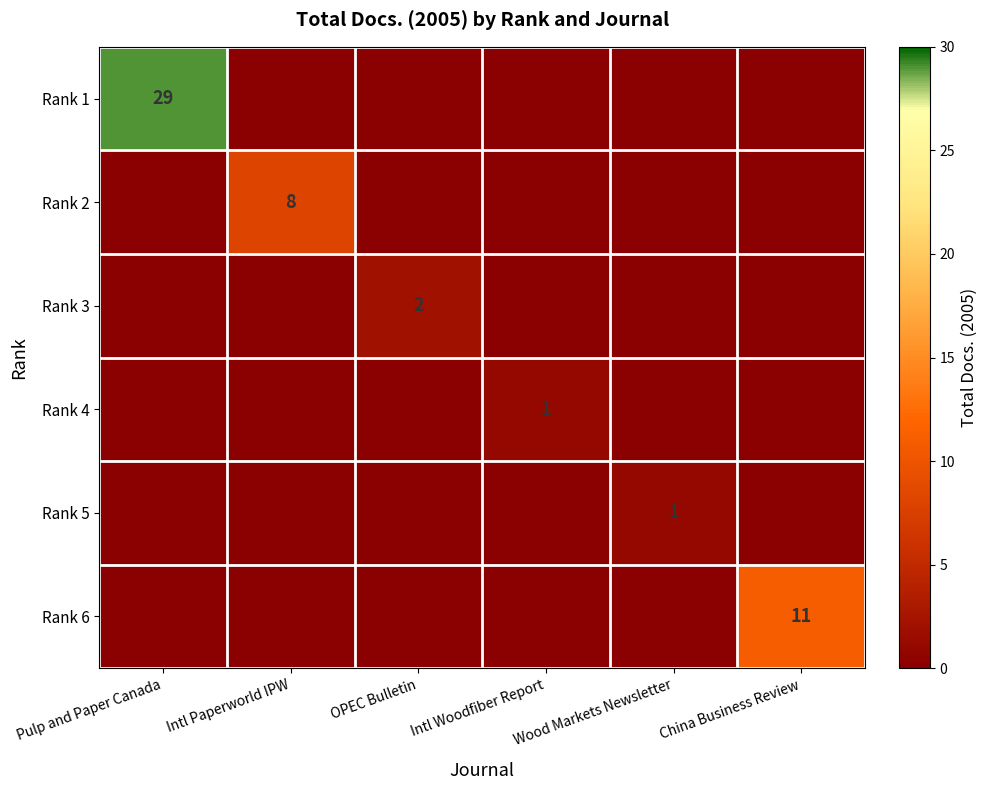

Count the Rank 3 values in the range 0 to 1.

5